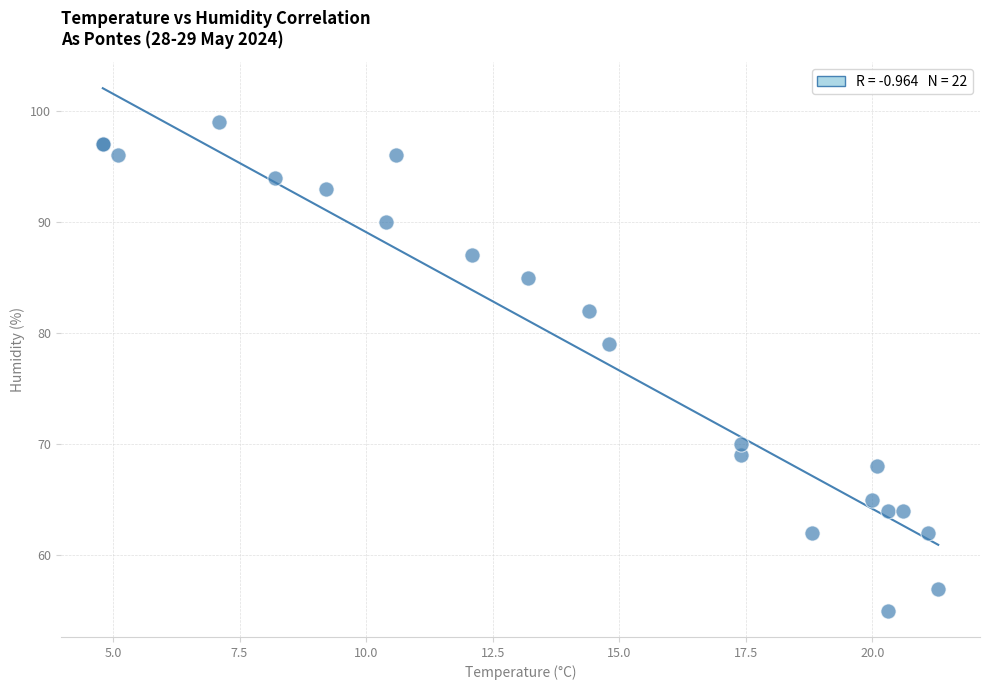

What Y value in the scatter plot is closest to 77?

79